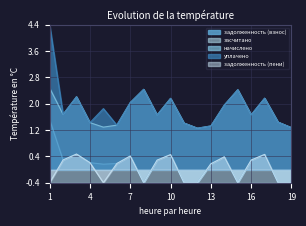

What is the value of the задолженность (пени) point at the 13th from the left?

0.2